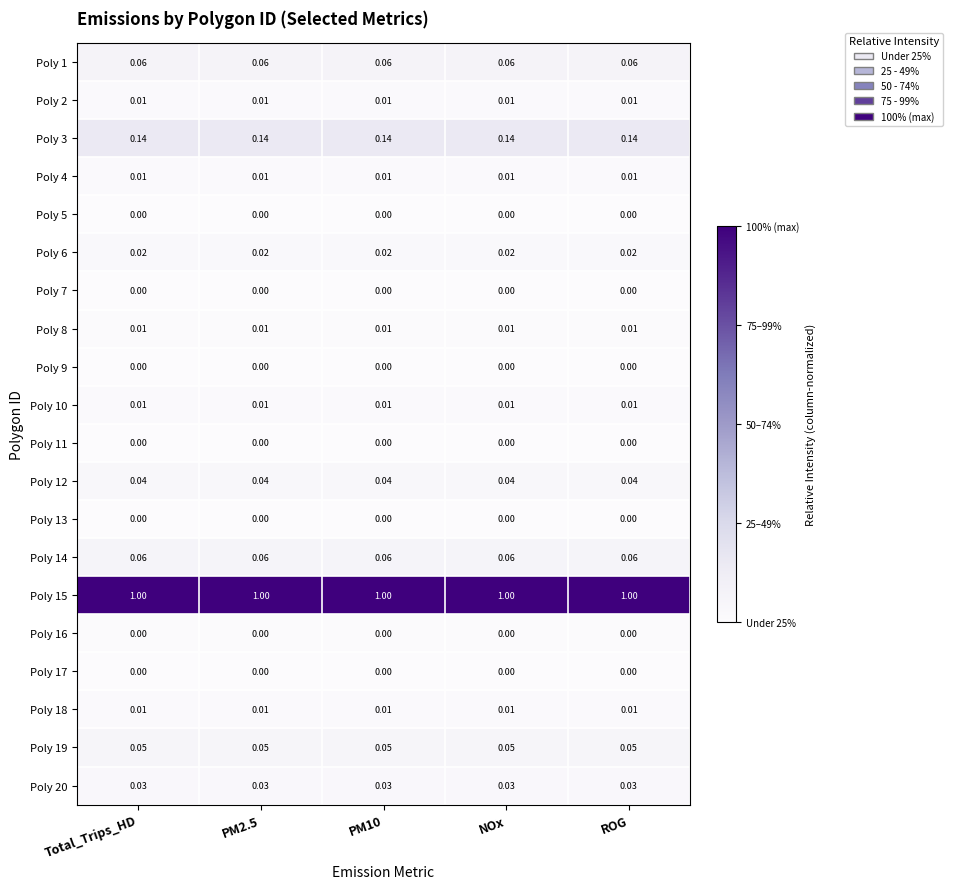

Is the value of Poly 3 at ROG greater than the value of Poly 2 at Total_Trips_HD?

Yes